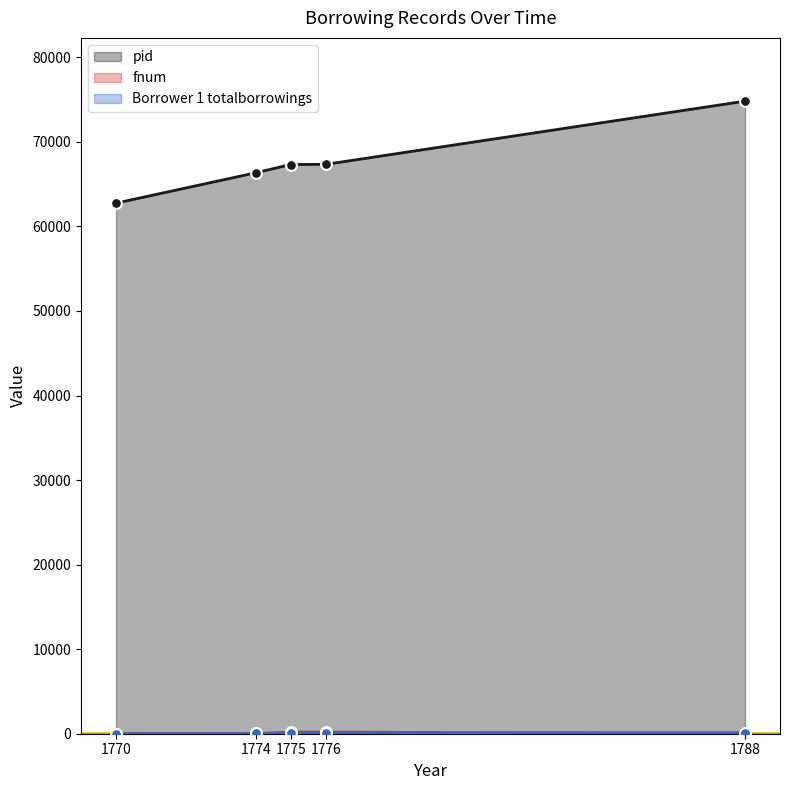

At which category is the sum across all series the highest?

1788